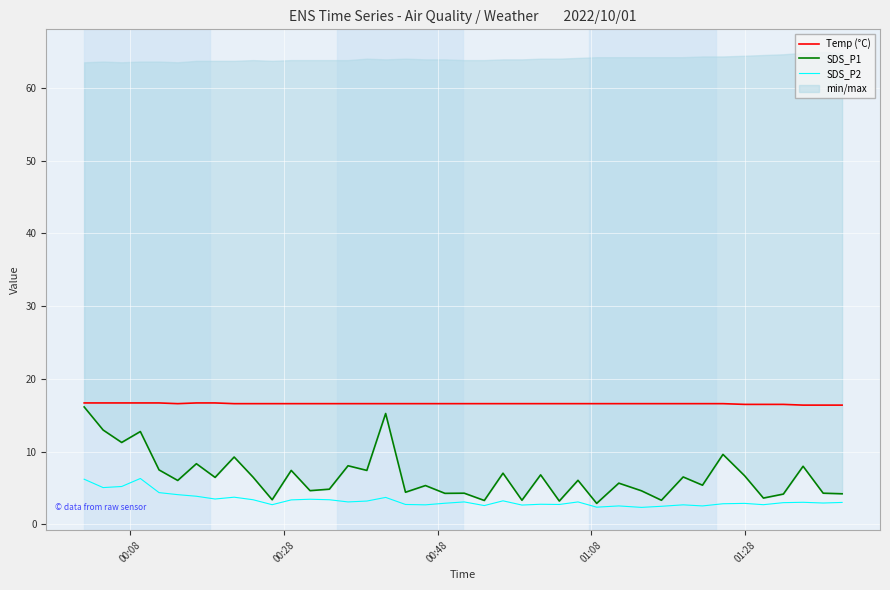

True or false: Temp (°C) and SDS_P2 cross at least once.

False